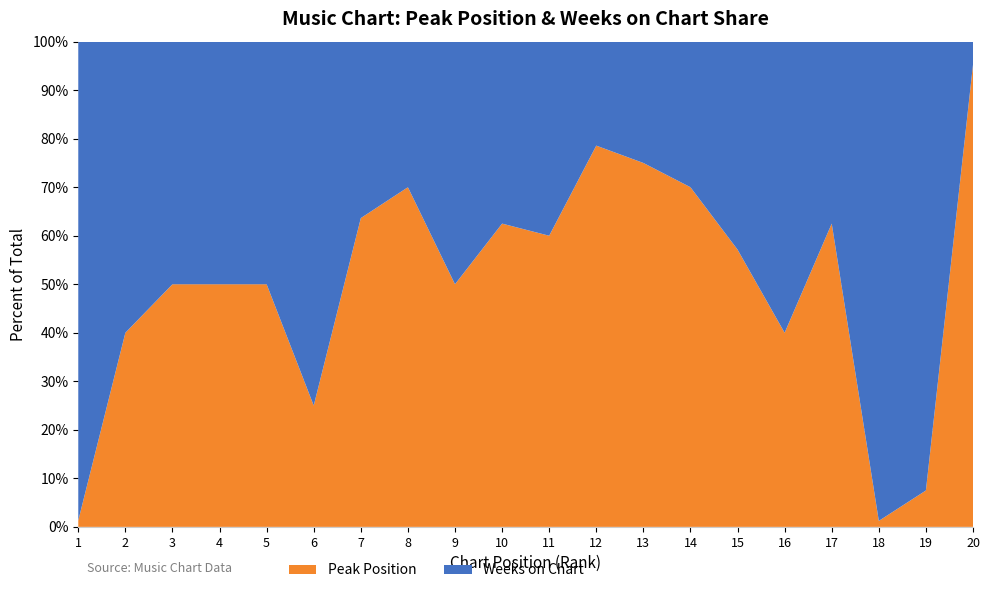

Reading left to right, list all the values displayed in this chart.

Peak Position: 1=1	2=2	3=3	4=3	5=3	6=1	7=7	8=7	9=3	10=5	11=6	12=11	13=9	14=7	15=4	16=2	17=5	18=1	19=3	20=20
Weeks on Chart: 1=75	2=3	3=3	4=3	5=3	6=3	7=4	8=3	9=3	10=3	11=4	12=3	13=3	14=3	15=3	16=3	17=3	18=80	19=37	20=1